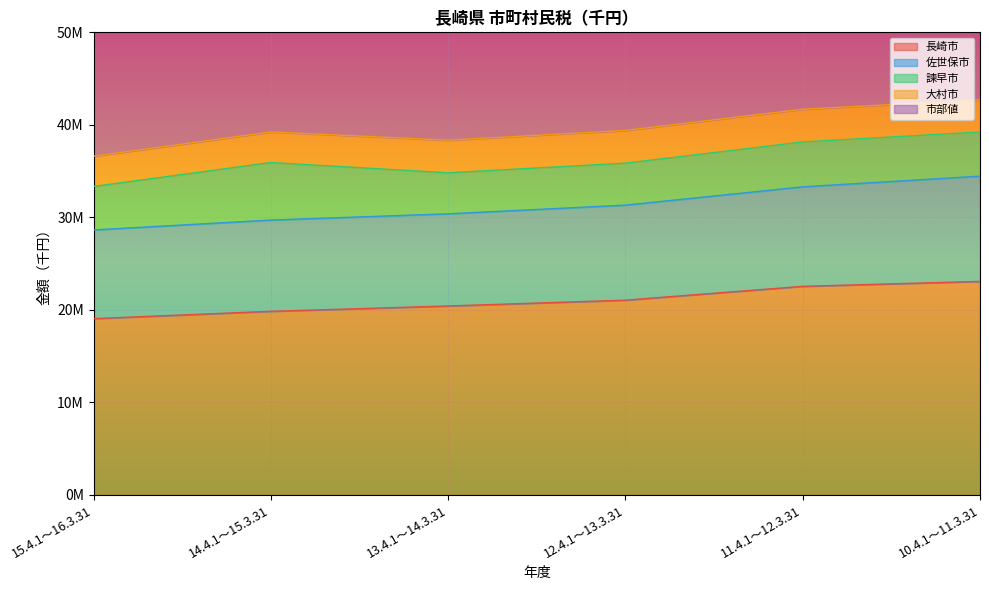

At which category is the sum across all series the highest?

10.4.1～11.3.31